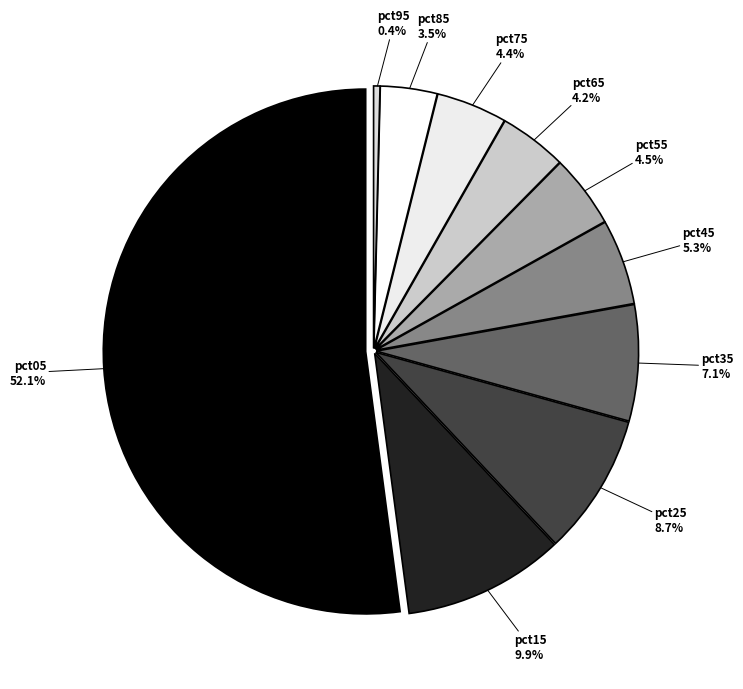

Rank the categories by value from highest to lowest.

pct05, pct15, pct25, pct35, pct45, pct55, pct75, pct65, pct85, pct95